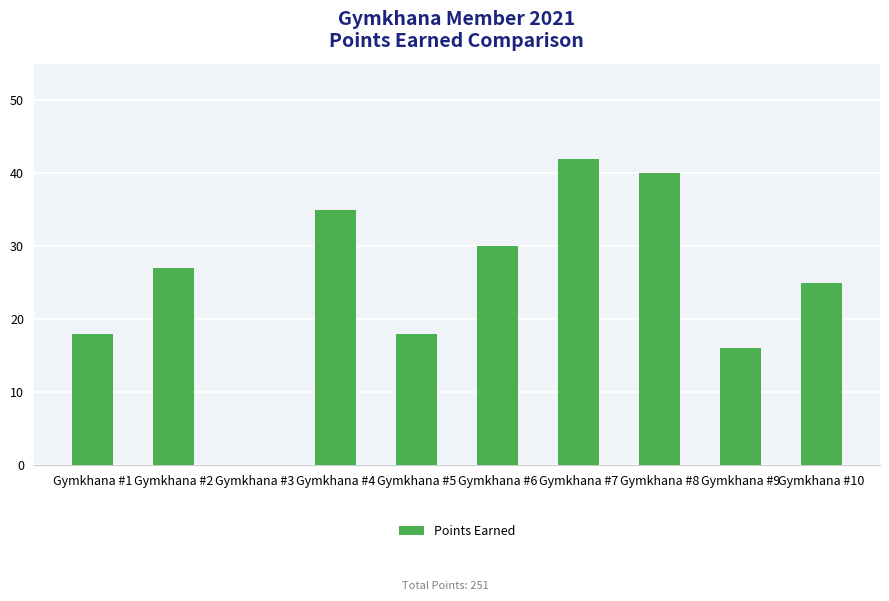

What is the greatest value displayed?

42